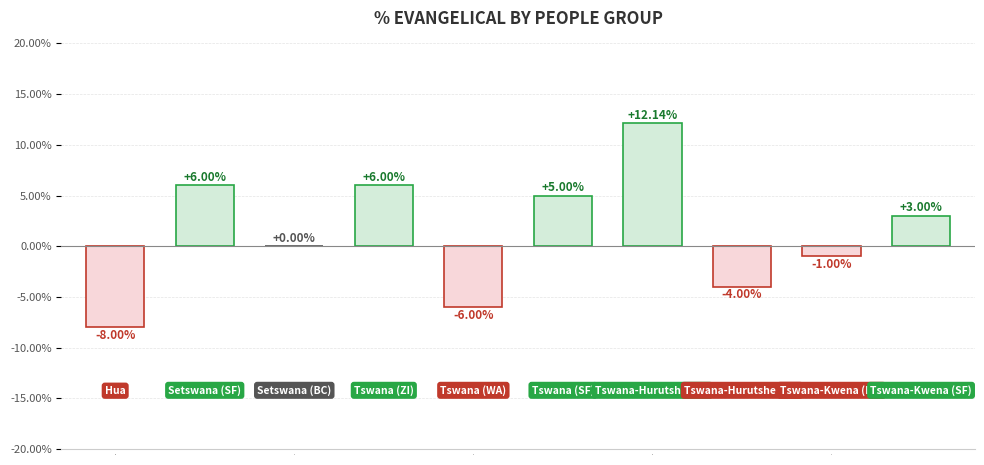

What is the sum of all values?

13.1